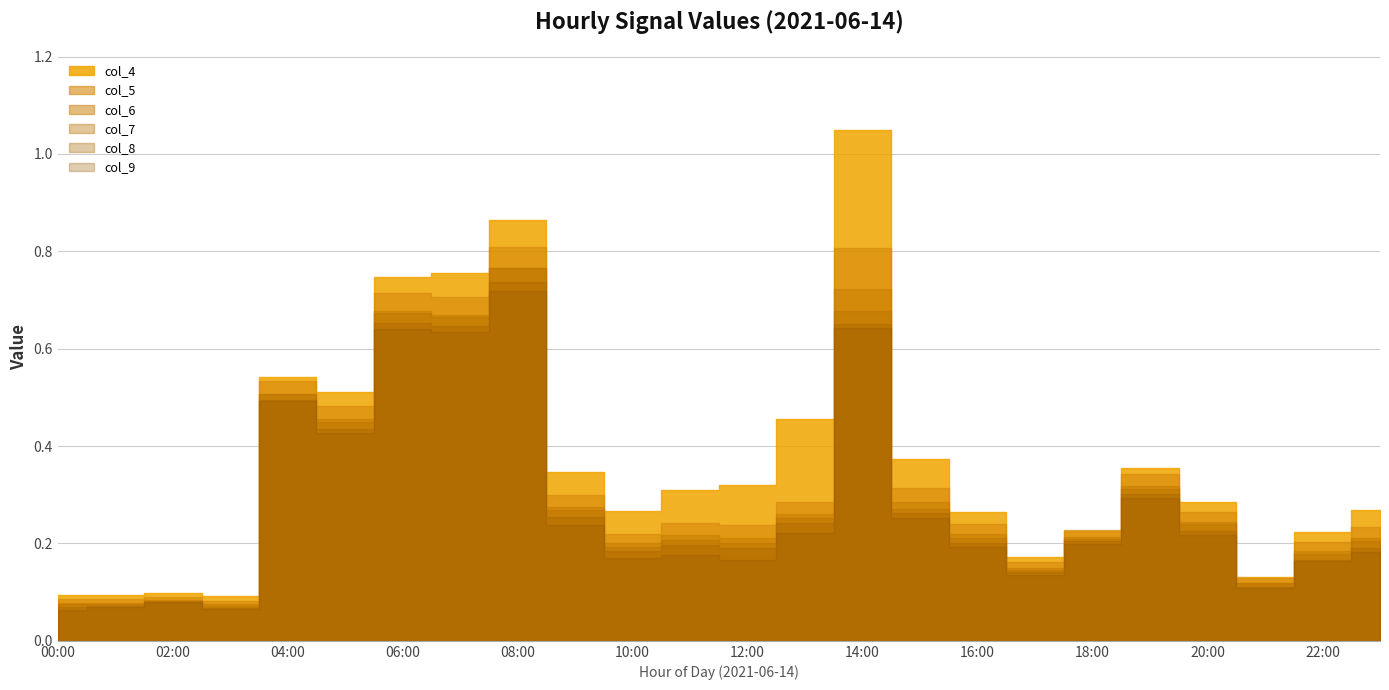

What is the difference between the maximum and minimum values in the col_5 series?

0.7